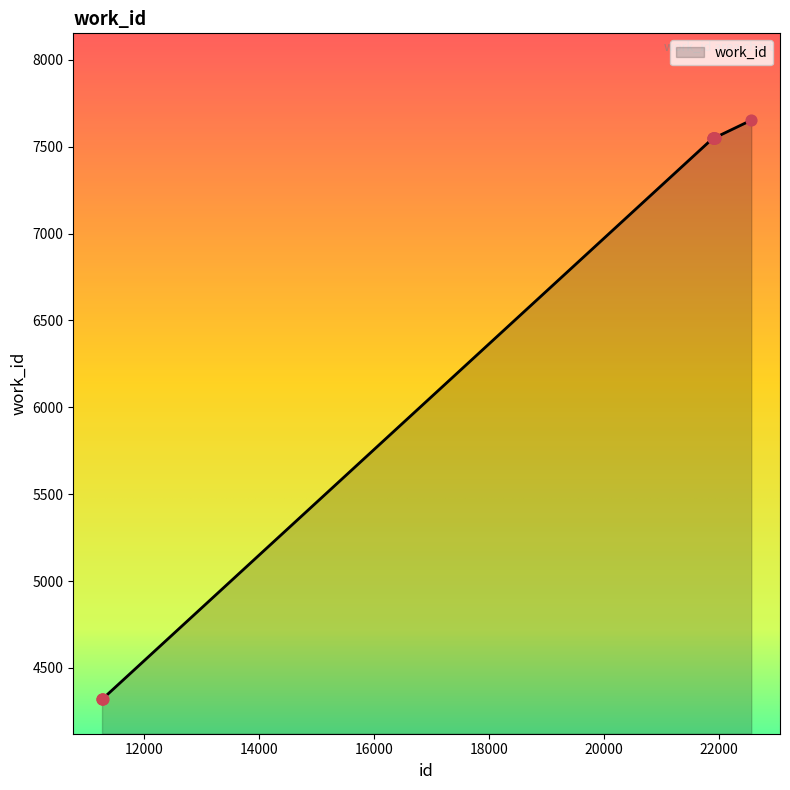

What is the maximum value shown in the chart?

7653